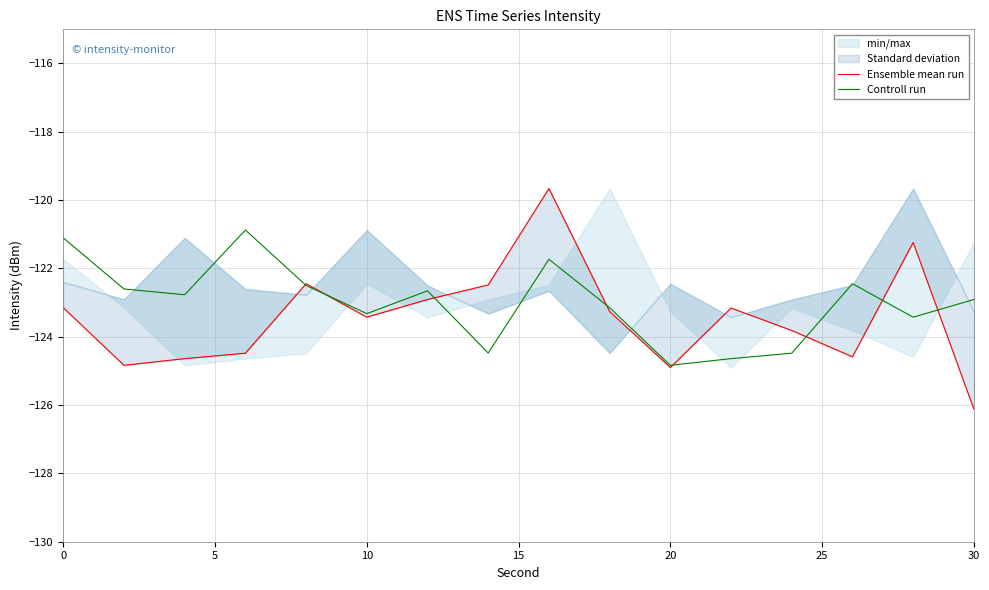

What is the maximum value for Controll run?

-120.9